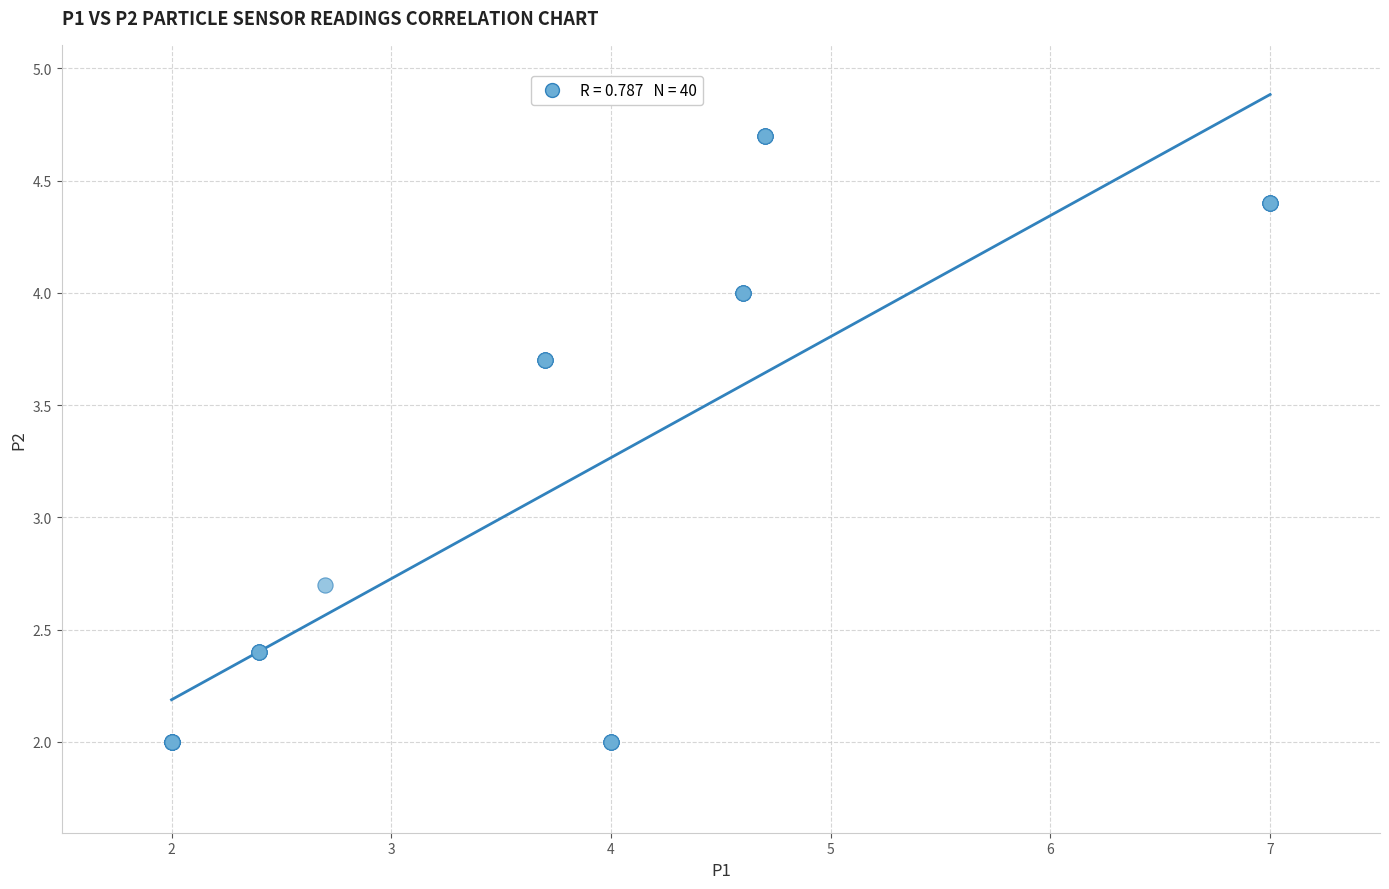

What Y value in the scatter plot is closest to 3?

2.7